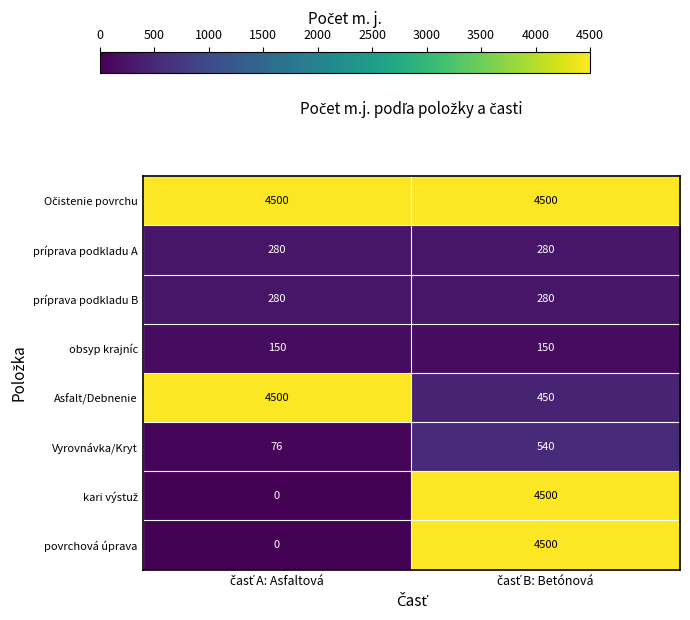

How many values in the Vyrovnávka/Kryt series are below 540?

1